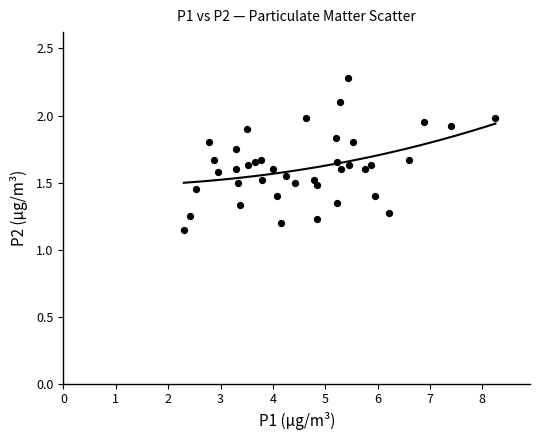

What is the range of X values (max minus min)?

6.0